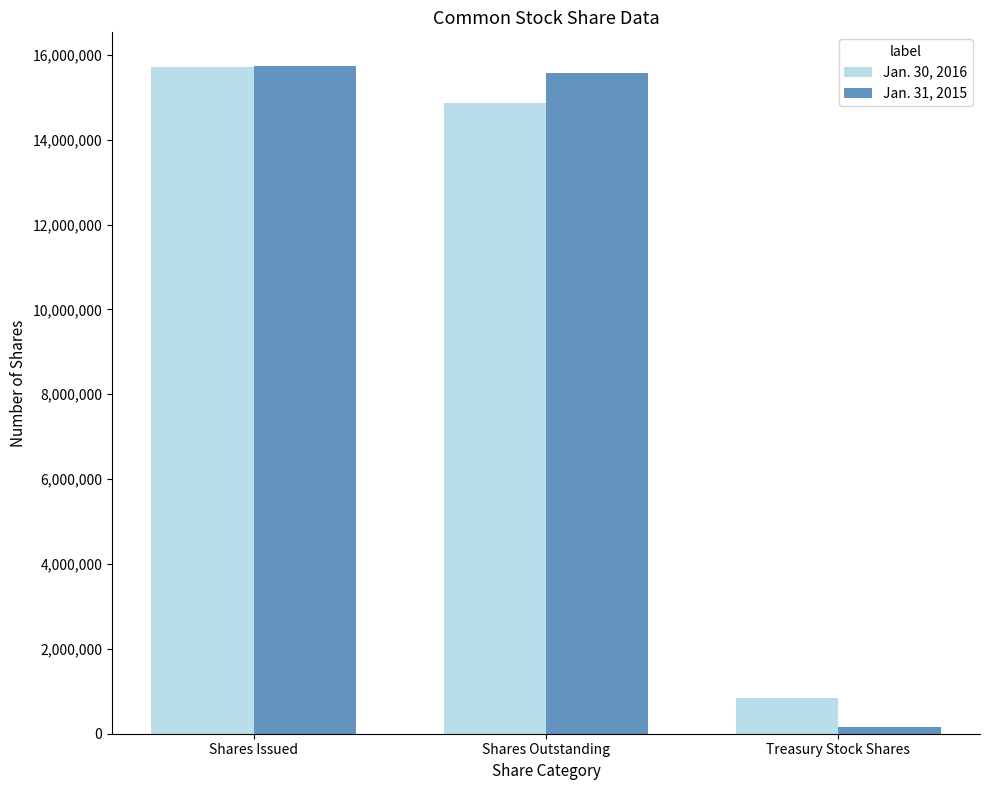

How many data points in Jan. 30, 2016 are less than 14874671?

1